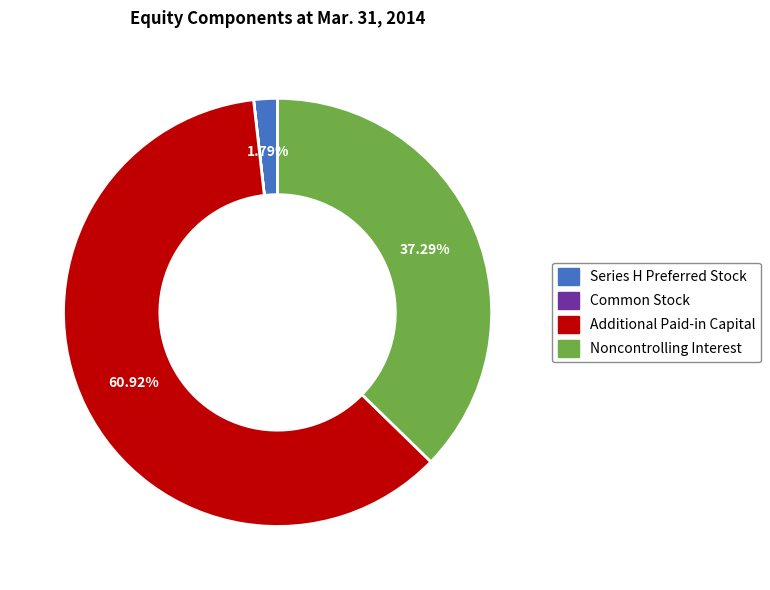

What is the ratio of the value at Additional Paid-in Capital to the value at Noncontrolling Interest?

1.6